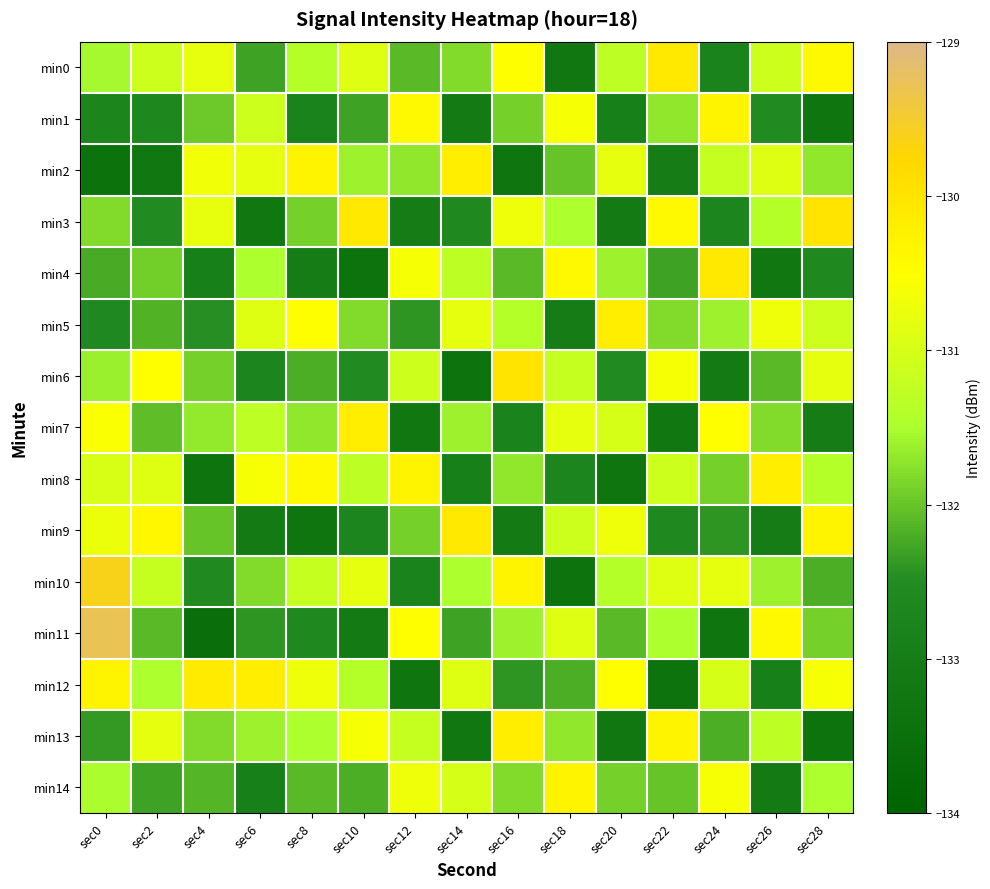

Rank the series by their maximum value, from highest to lowest.

min11, min10, min3, min6, min0, min4, min9, min12, min2, min5, min7, min8, min13, min1, min14